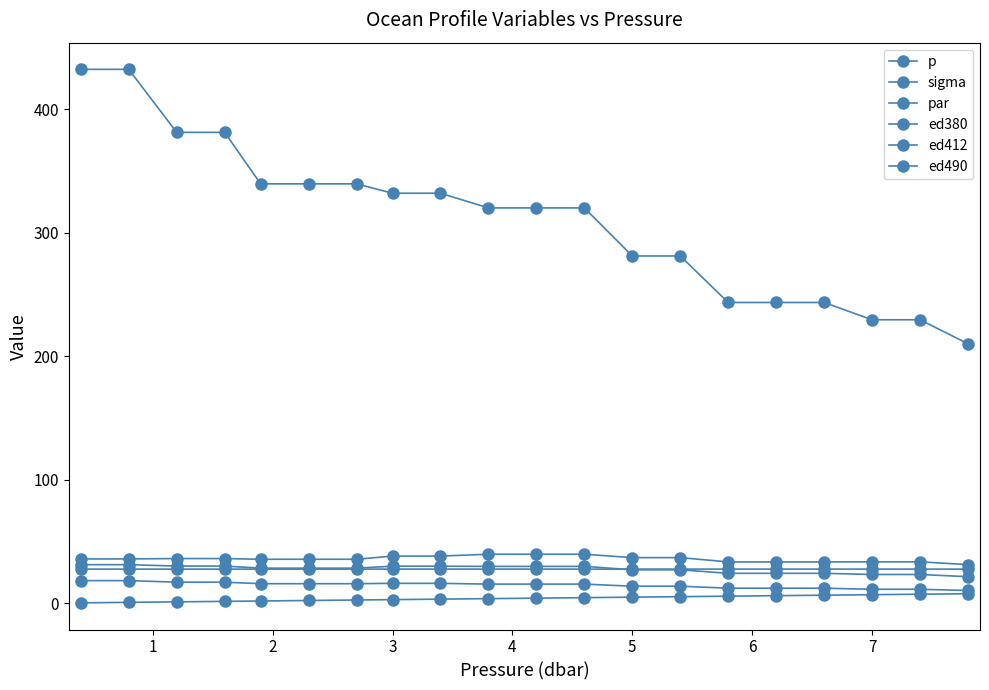

Is this an area chart (filled region under the line)?

No